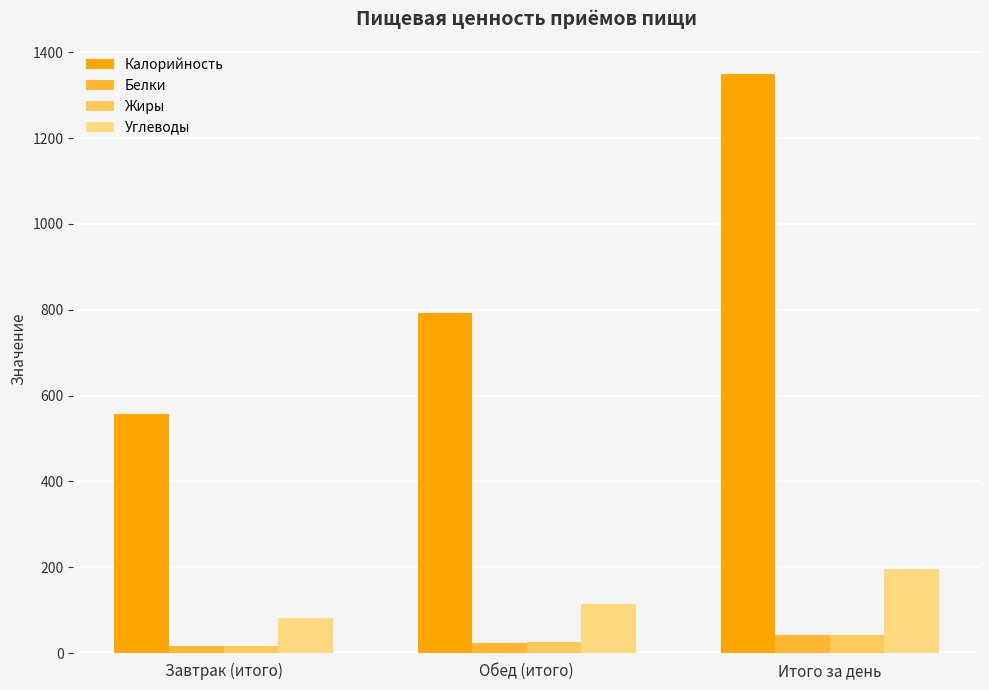

Rank the categories by Калорийность value from lowest to highest.

Завтрак (итого), Обед (итого), Итого за день